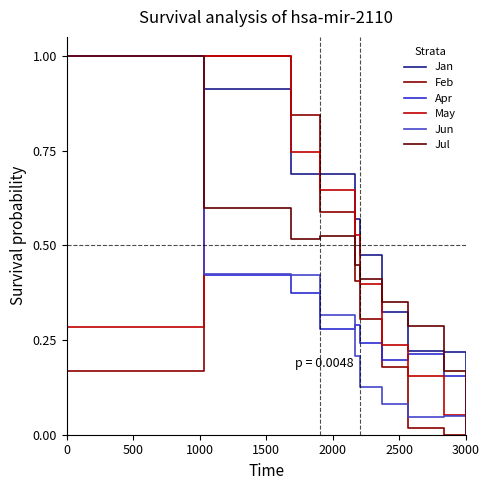

How many categories are shown in the chart?

10